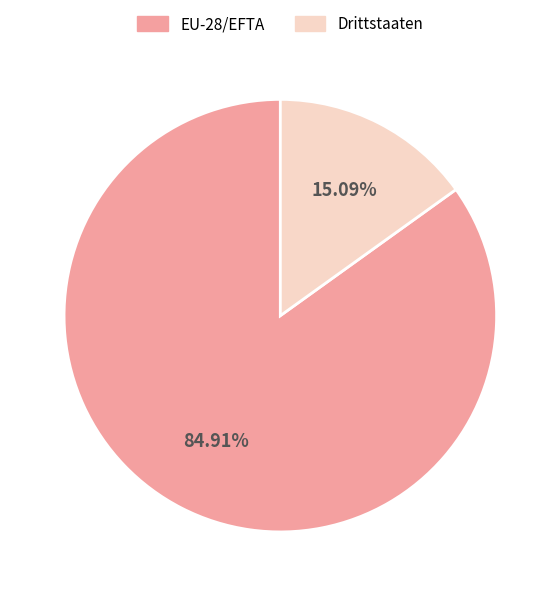

To the nearest percent, what portion does EU-28/EFTA represent?

85%